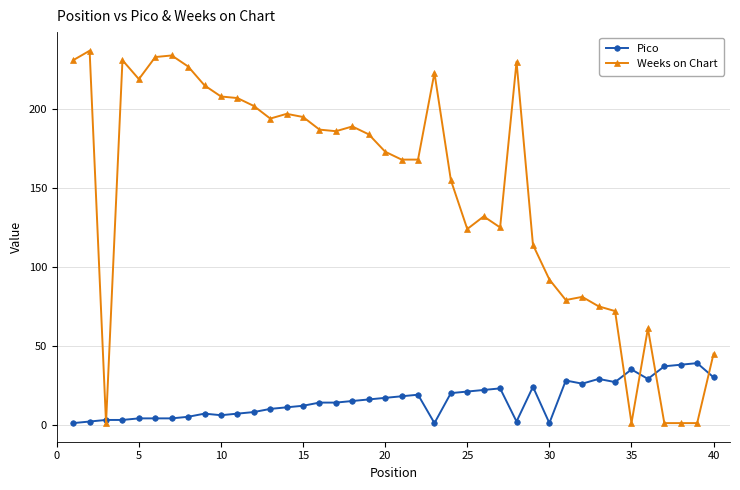

How many lines are shown in the chart?

2